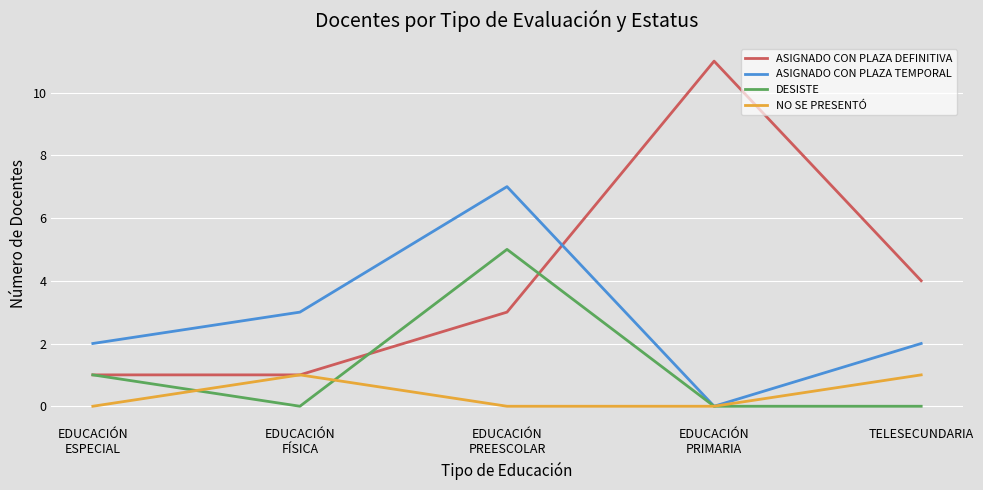

Rank the series by their average value, from highest to lowest.

ASIGNADO CON PLAZA DEFINITIVA, ASIGNADO CON PLAZA TEMPORAL, DESISTE, NO SE PRESENTÓ